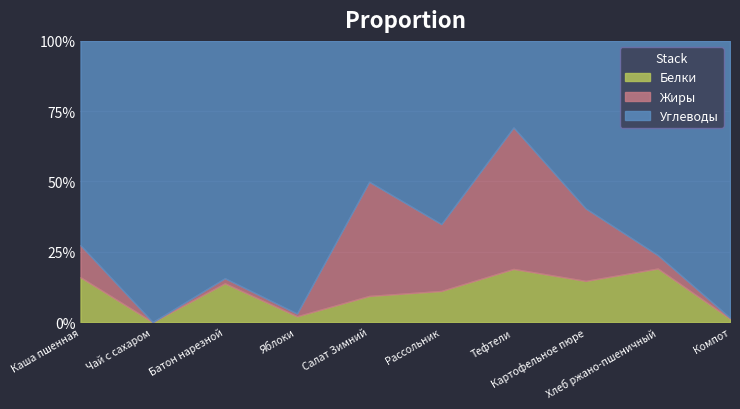

Where is the first local maximum for Белки?

Батон нарезной